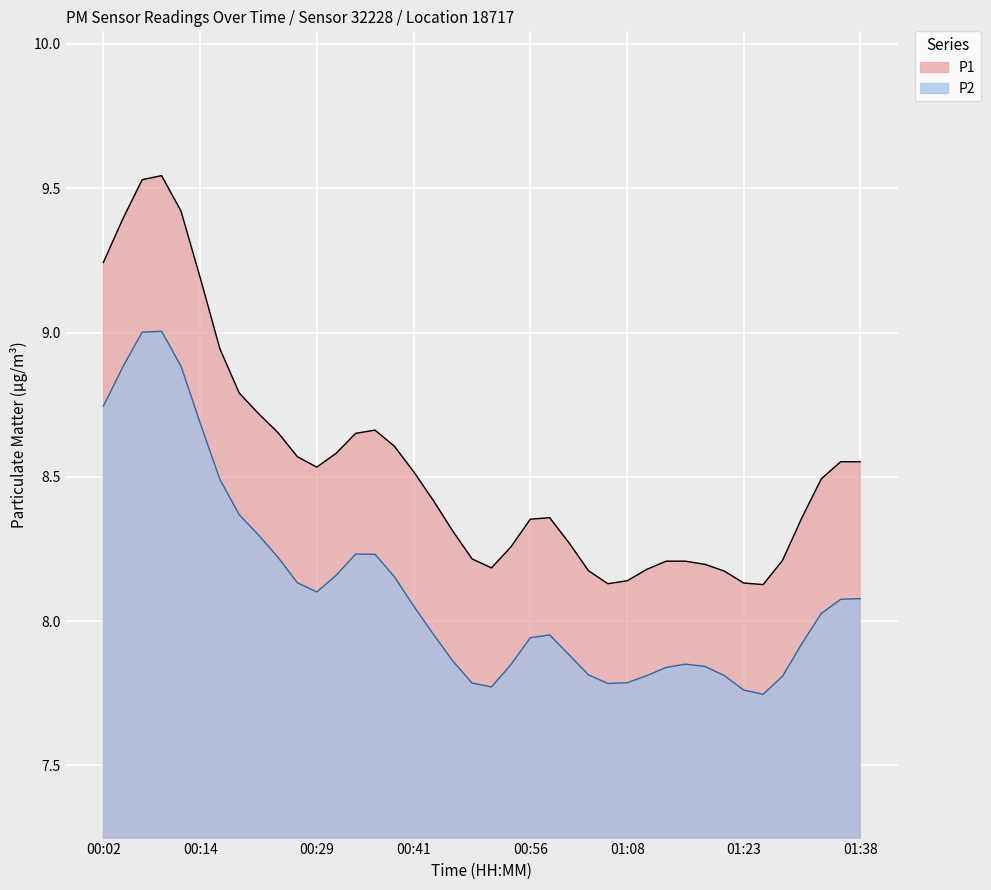

List the series in order of their overall mean, highest first.

P1, P2